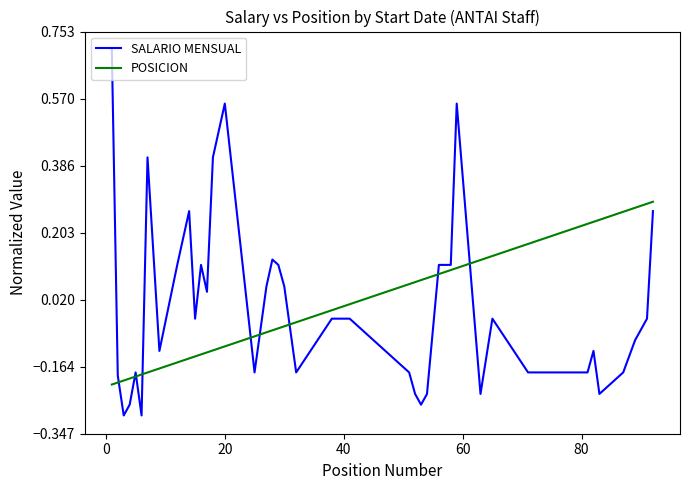

True or false: SALARIO MENSUAL has more than 2 points higher than both neighbors.

True